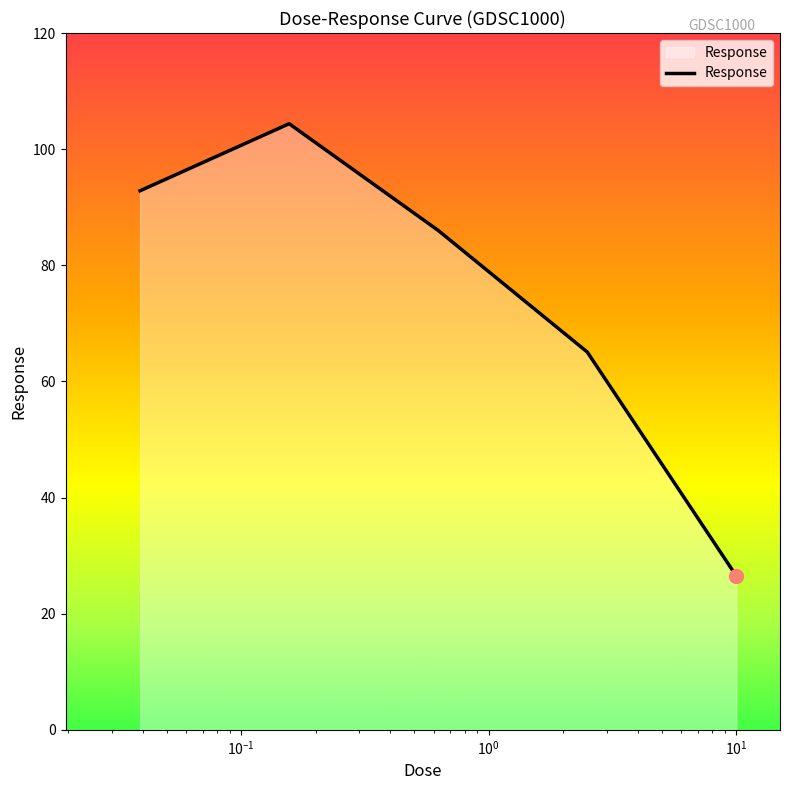

True or false: the data has more than 0 interior local peaks.

True